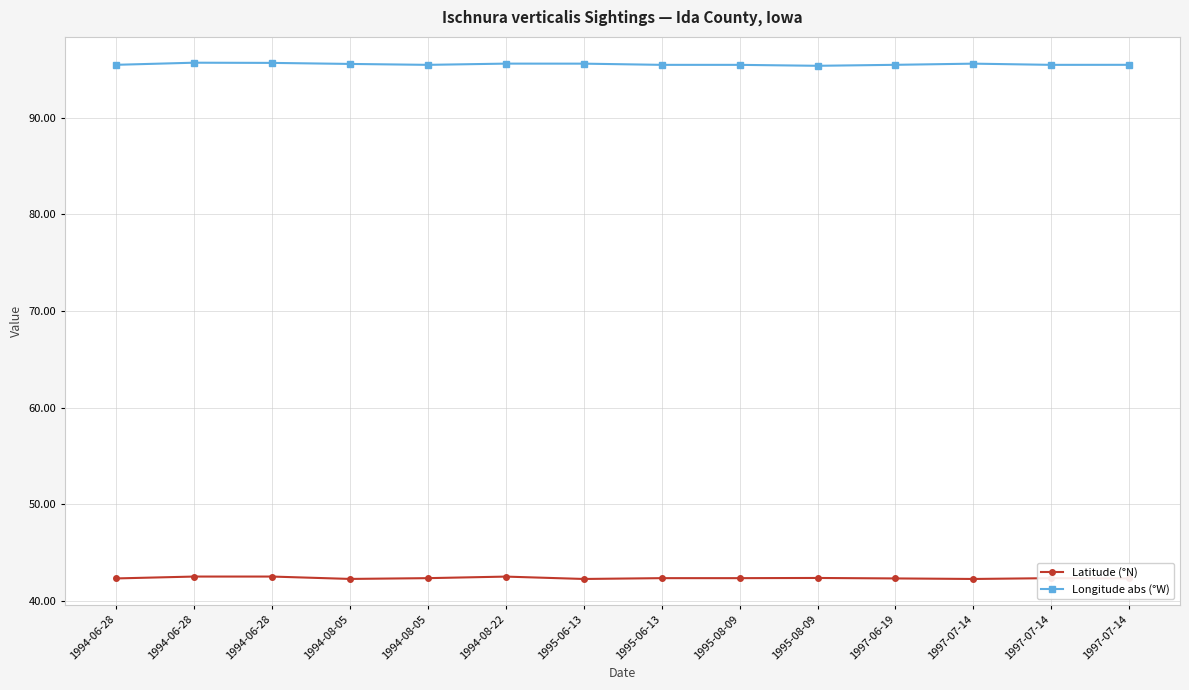

What is the value of the Latitude (°N) point at the 6th from the left?

42.5